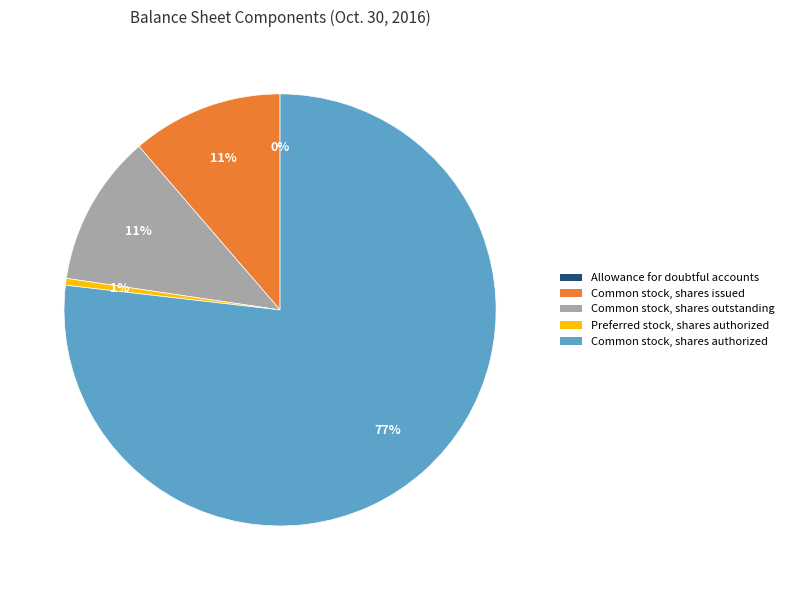

Which has a higher value, Common stock, shares issued or Preferred stock, shares authorized?

Common stock, shares issued